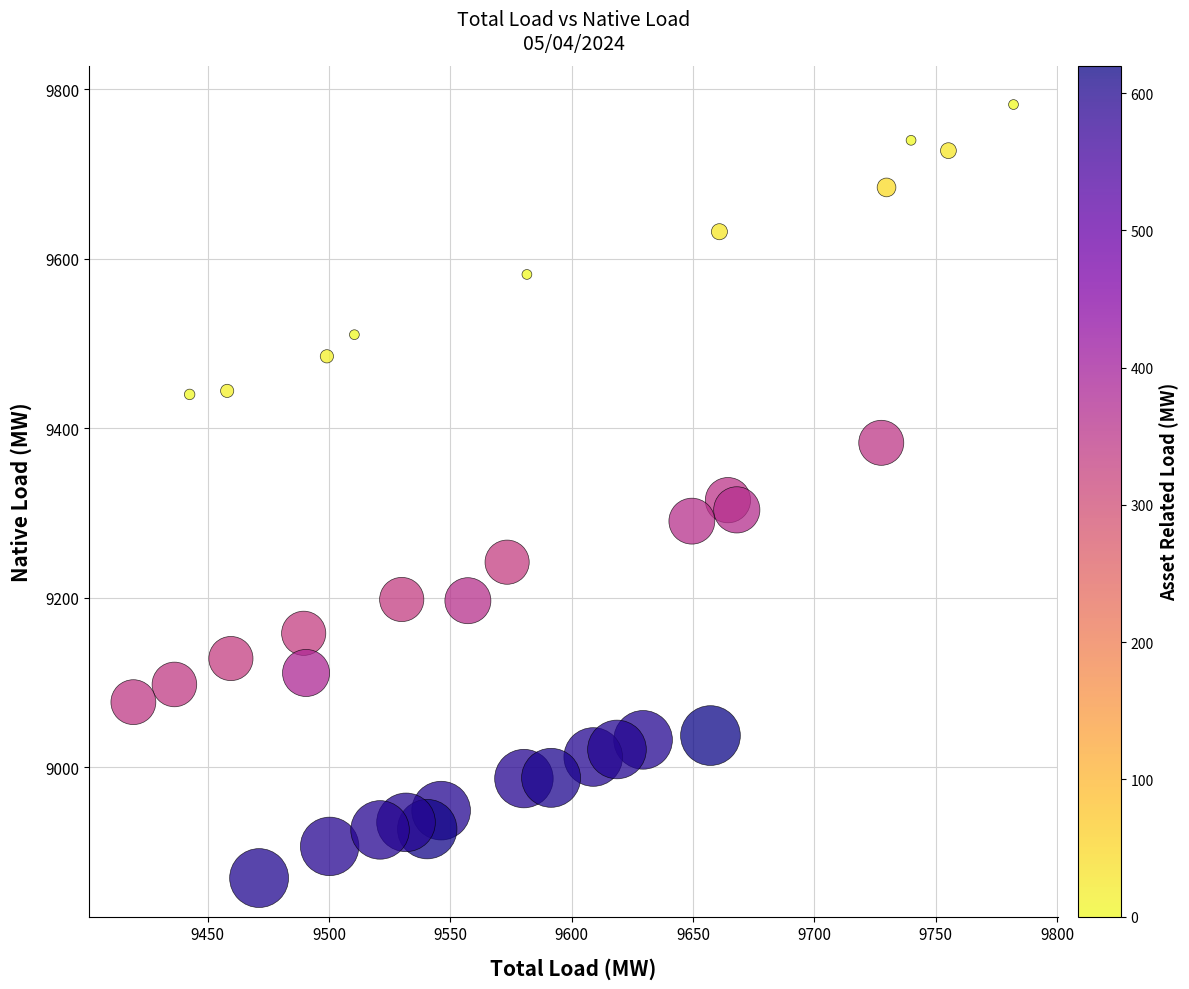

What is the range of X values (max minus min)?

362.7